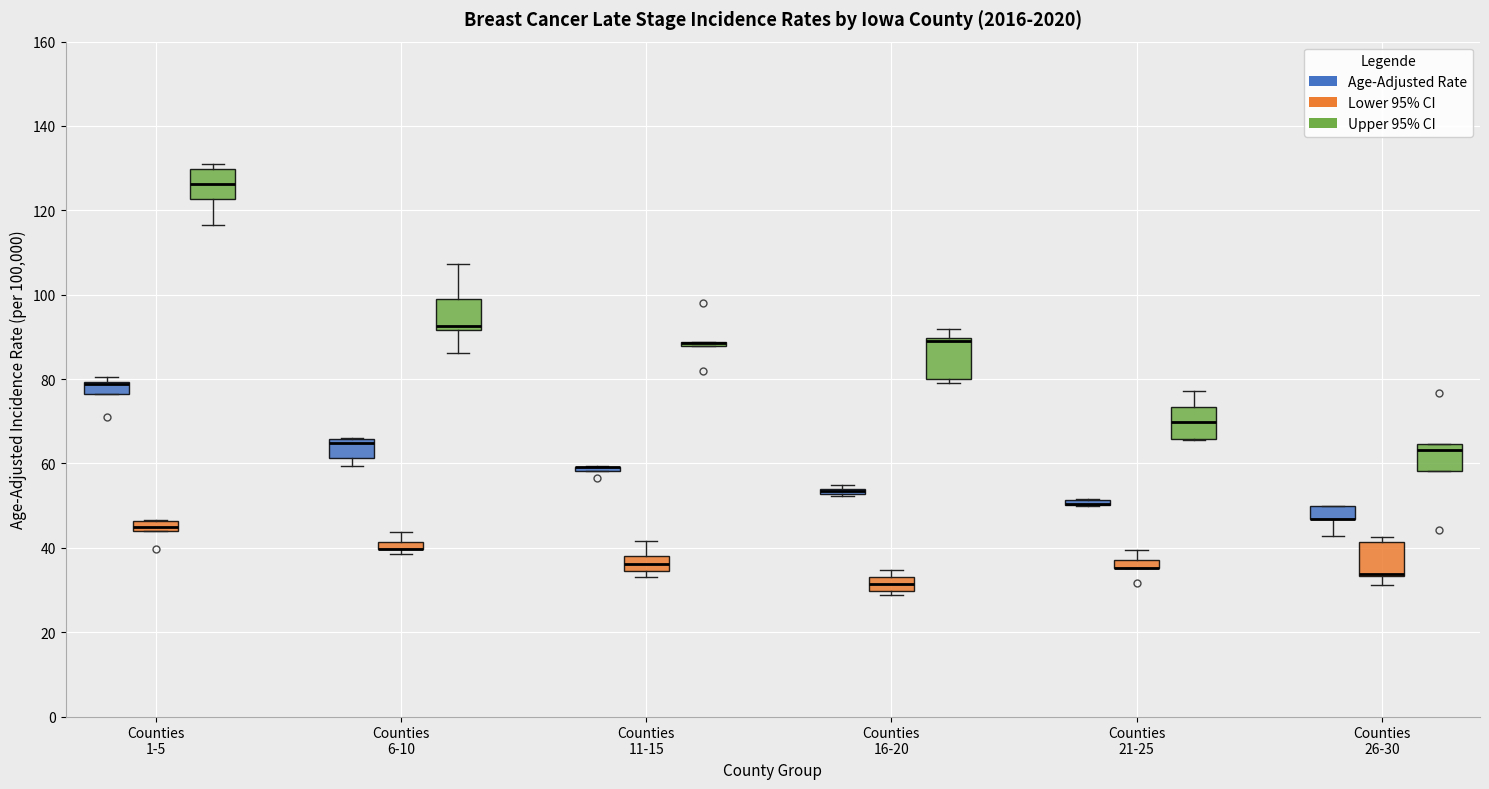

Where is the lower edge of the box for Counties 1-5 (Age-Adjusted Rate) on the y-axis? The values are not printed on the chart, so give them approximately, as read against the axis.

76